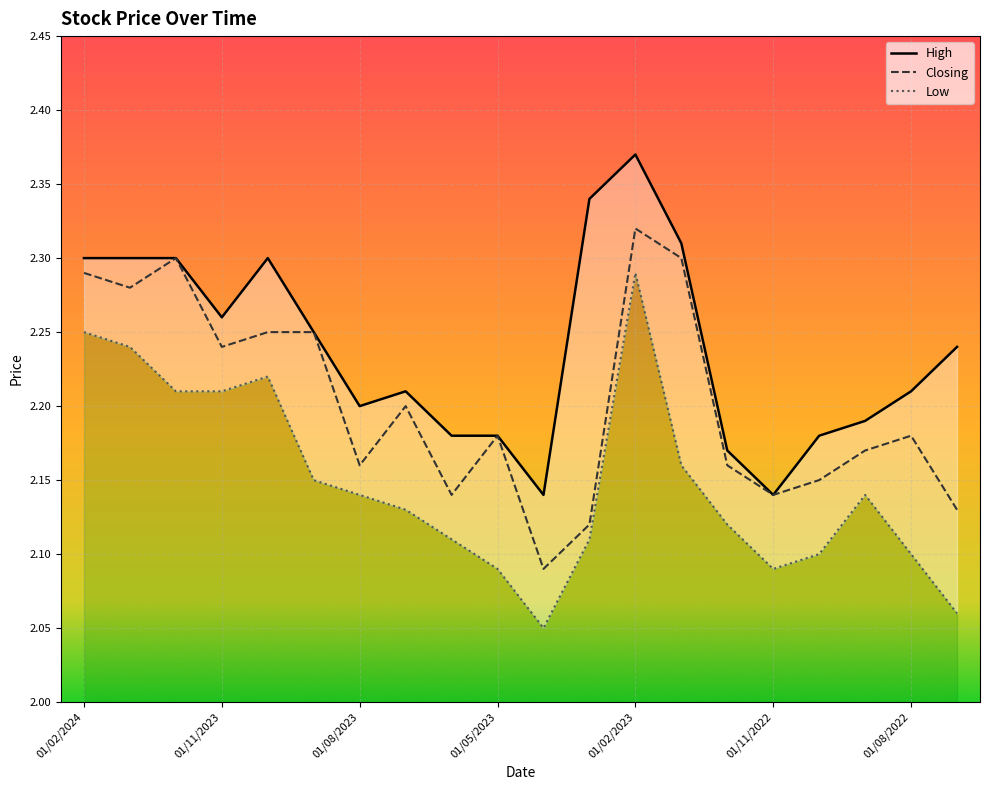

True or false: High and Closing cross at least once.

False